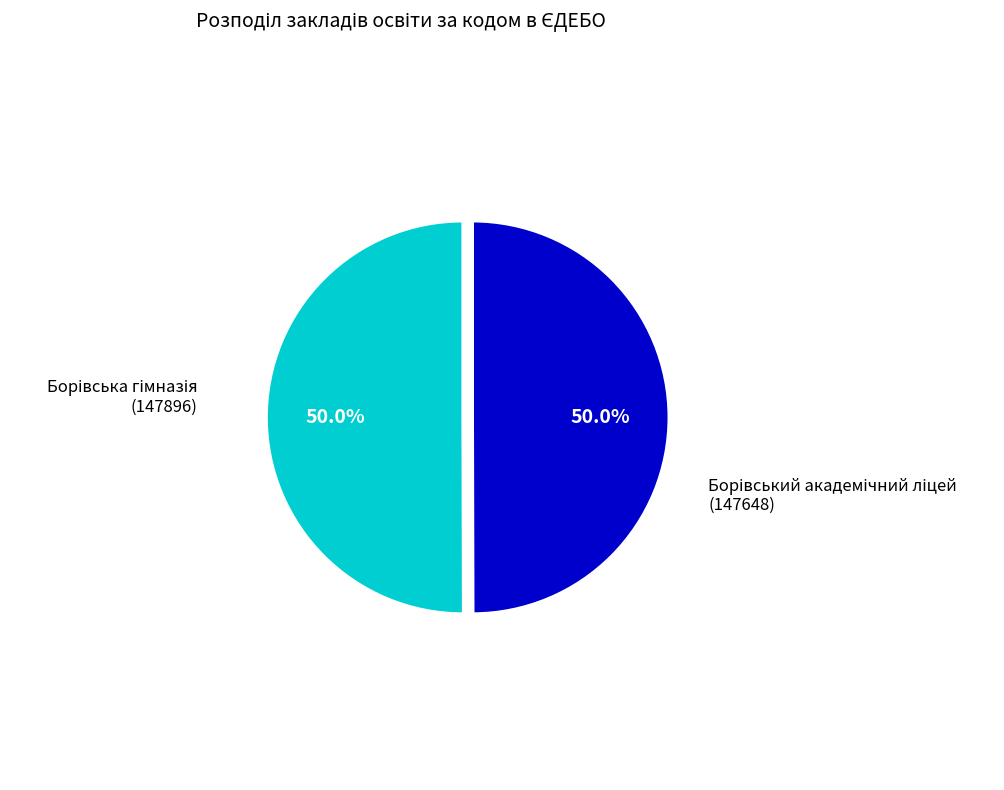

Which category has the smallest portion of the pie?

Борівський академічний ліцей